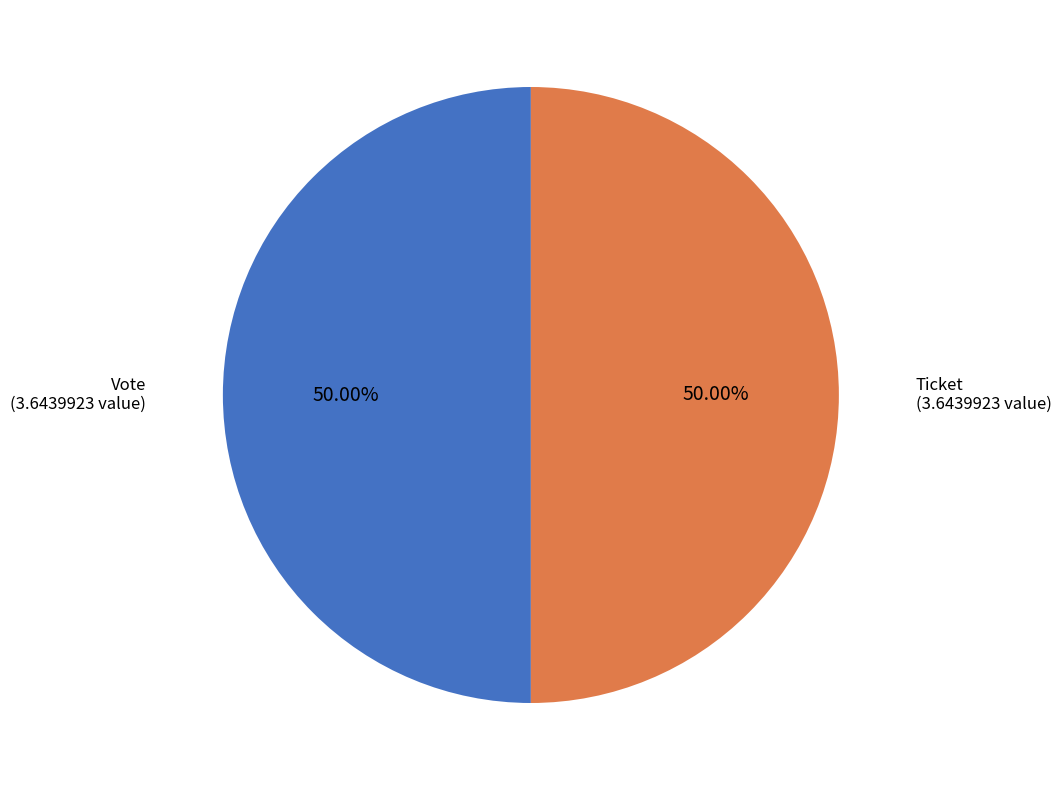

Approximately how many times larger is the value at Ticket compared to Vote?

1.0